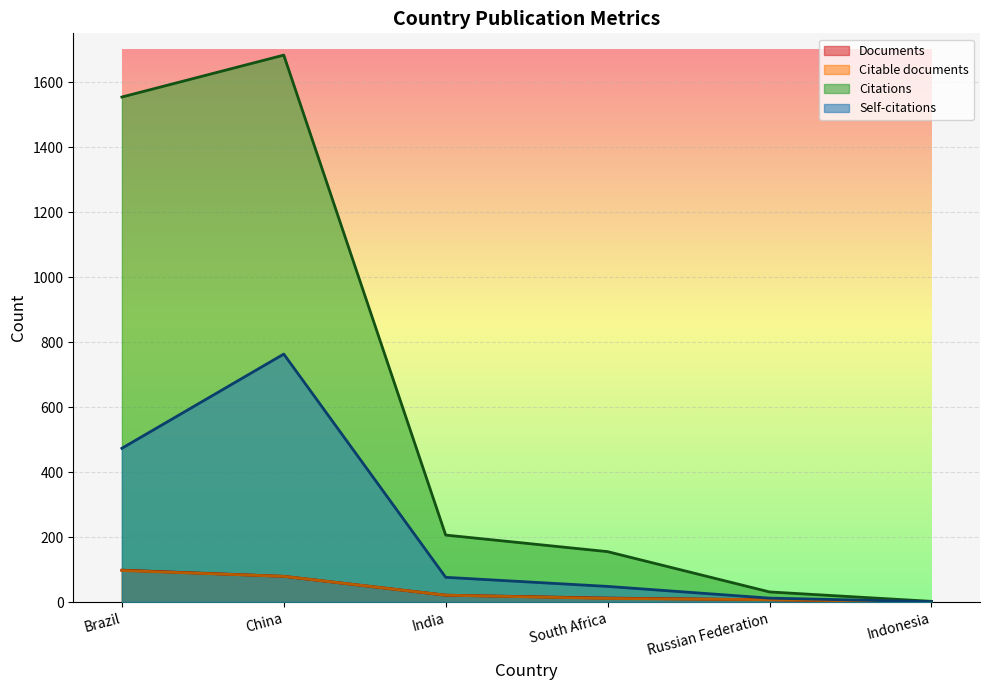

What are all the series names shown in the legend?

Documents, Citable documents, Citations, Self-citations